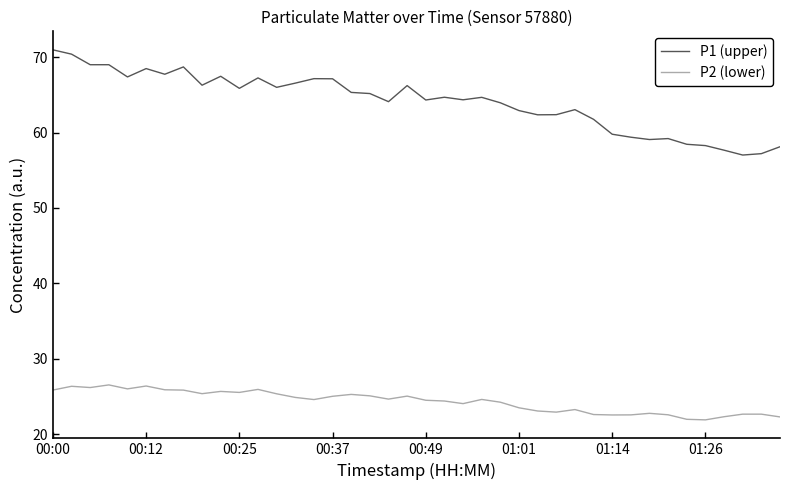

What is the greatest value displayed?

71.0